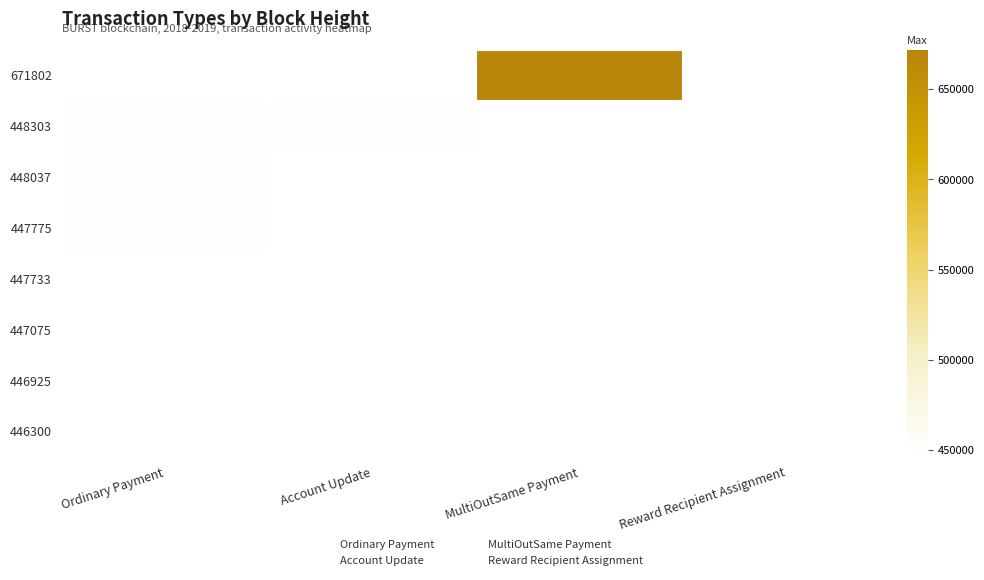

Is it true that Account Update equals 0 at 446925?

True